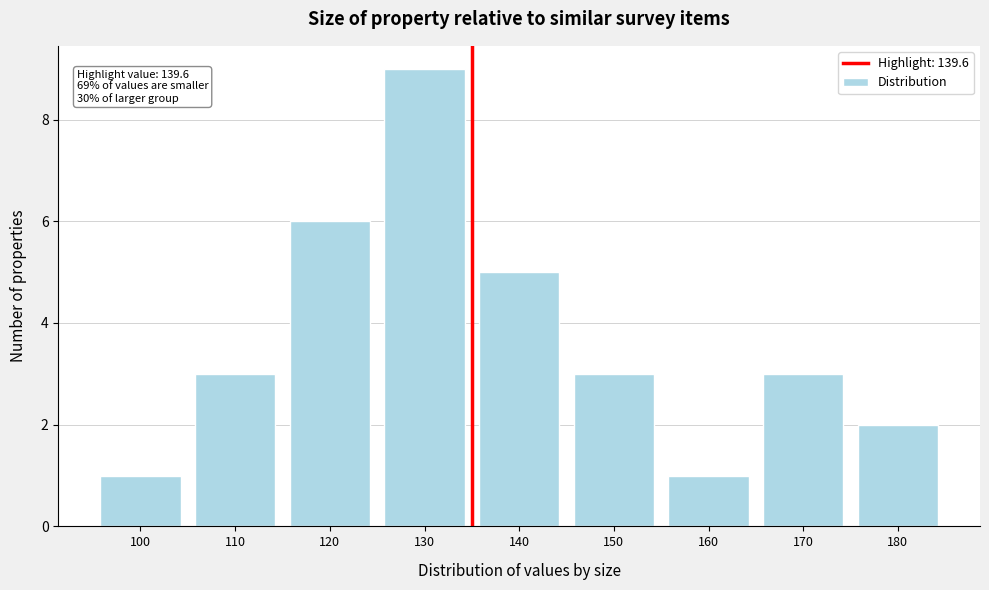

Reading left to right, transcribe all the data shown in this chart.

1	3	6	9	5	3	1	3	2